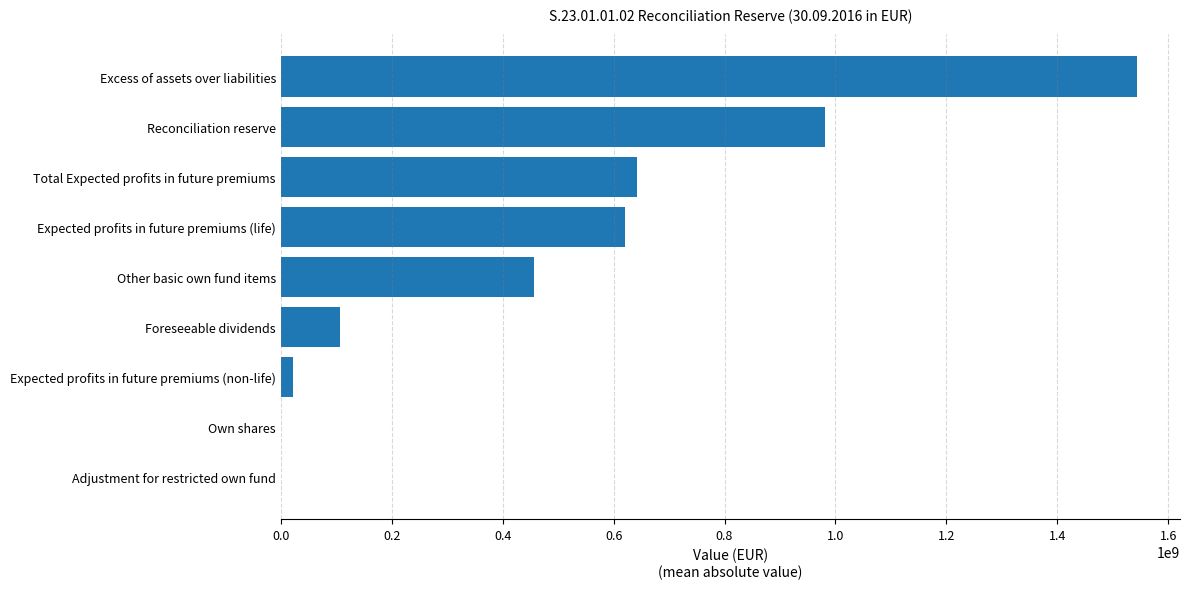

What is the change in value from Reconciliation reserve to Total Expected profits in future premiums?

-337632774.3